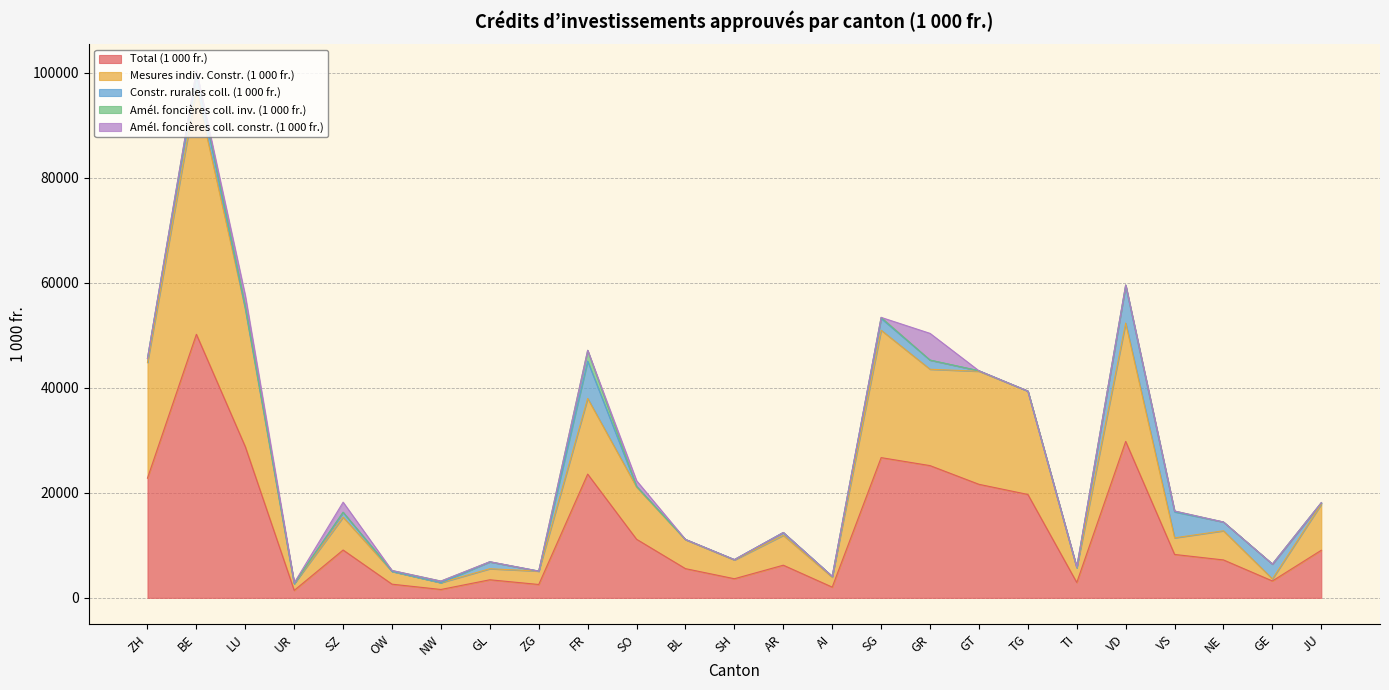

What is the label of the 18th point from the left?

GT